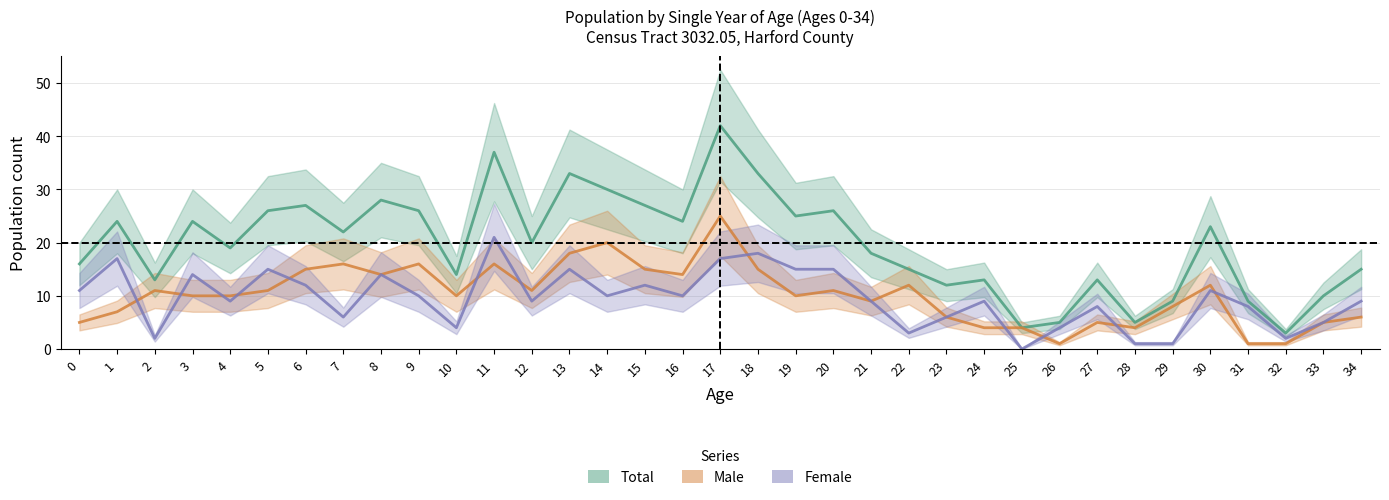

List the labels in order of Total value, largest first.

17, 11, 13, 18, 14, 8, 6, 15, 5, 9, 20, 19, 1, 3, 16, 30, 7, 12, 4, 21, 0, 22, 34, 10, 2, 24, 27, 23, 33, 29, 31, 26, 28, 25, 32